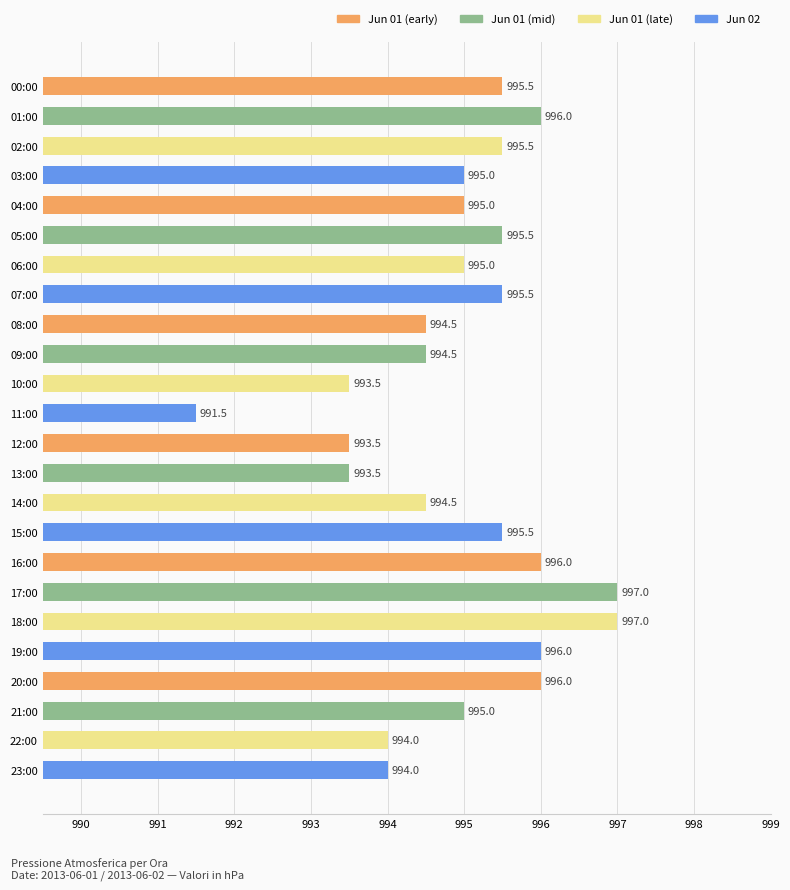

True or false: the data shows 1732.6 at 12:00.

False